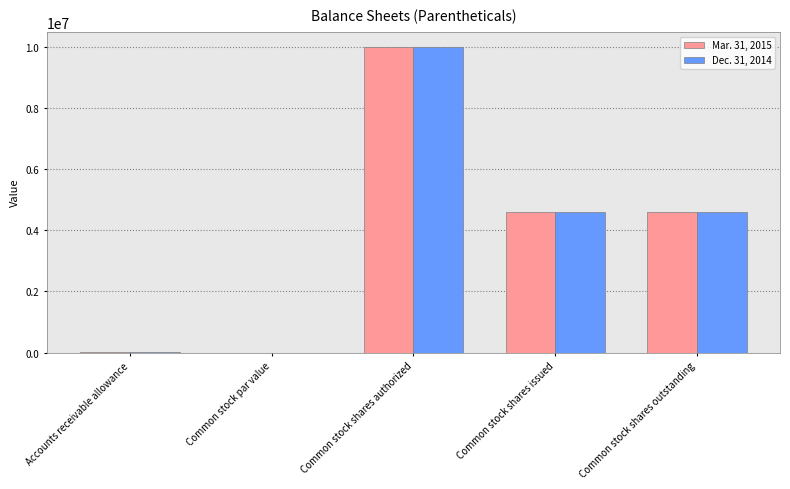

Which category has the highest value in the Dec. 31, 2014 series?

Common stock shares authorized